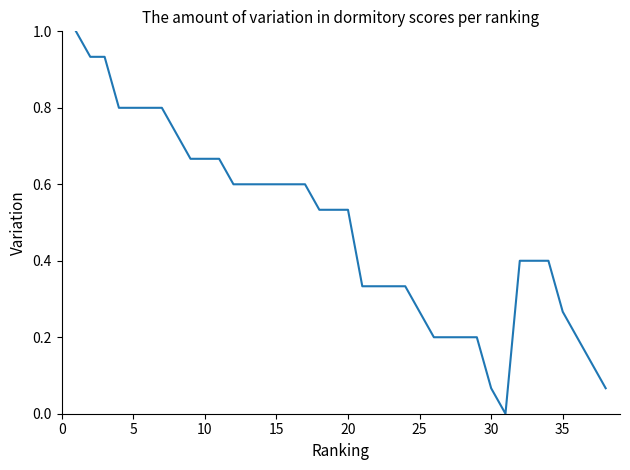

How many lines are shown in the chart?

1